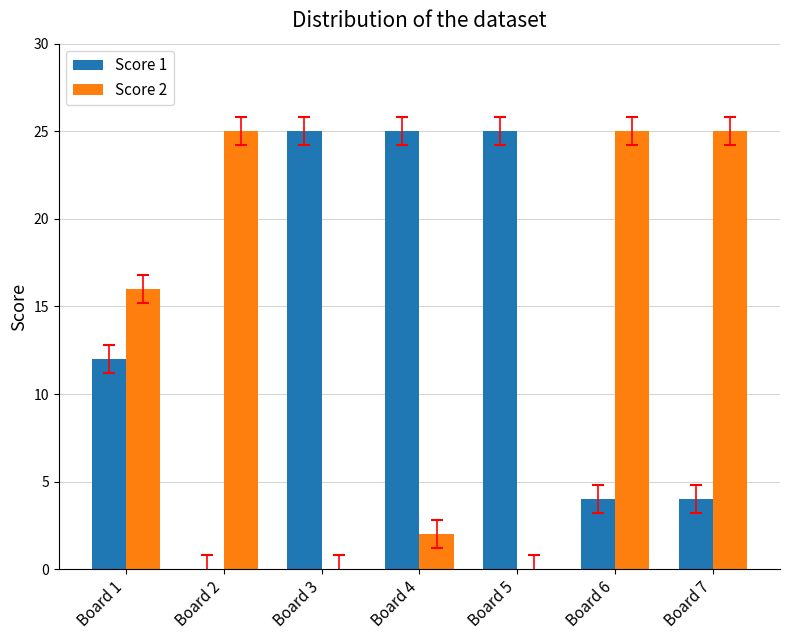

Reading left to right, what are all the values shown in this chart?

Score 1: Board 1=12	Board 2=0	Board 3=25	Board 4=25	Board 5=25	Board 6=4	Board 7=4
Score 2: Board 1=16	Board 2=25	Board 3=0	Board 4=2	Board 5=0	Board 6=25	Board 7=25